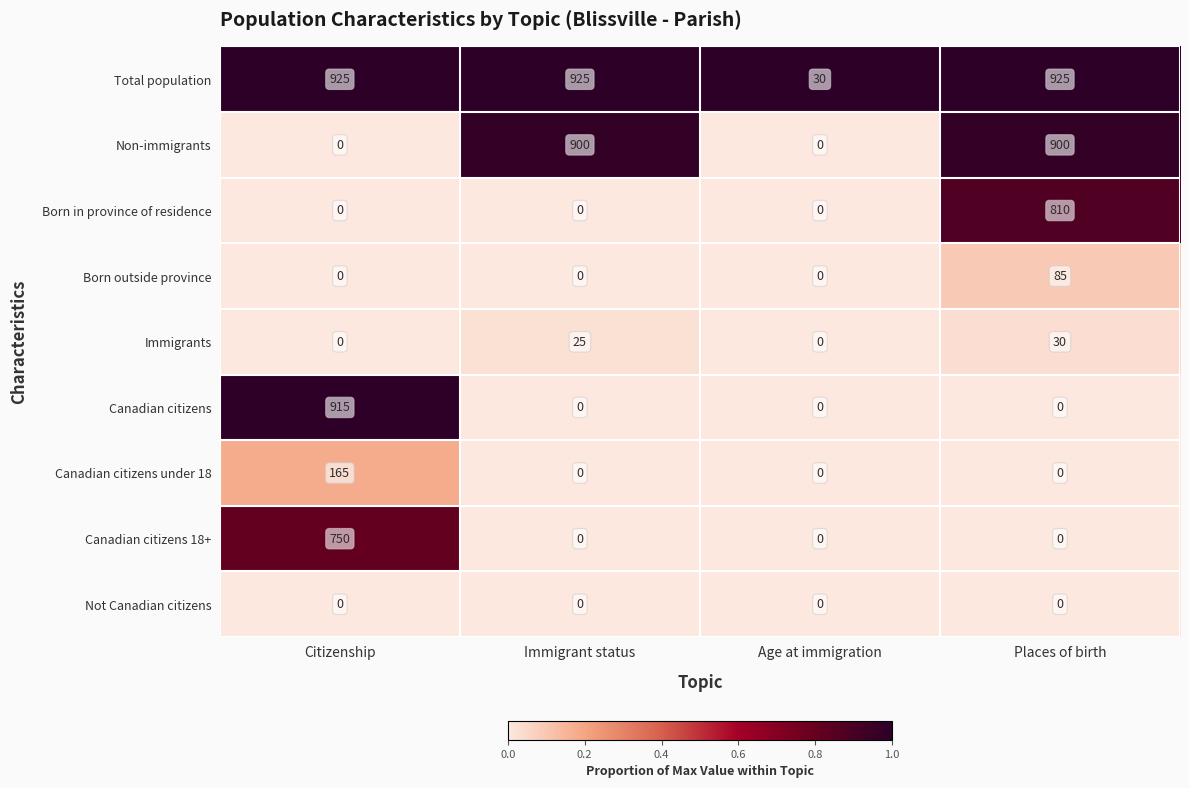

What is the difference between the second highest and minimum values in the Total population series?

895